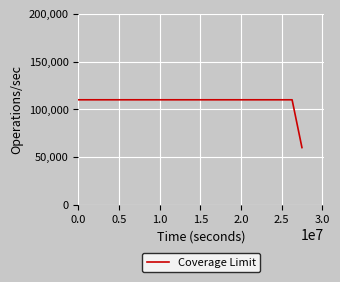

What is the minimum value shown in the chart?

60000